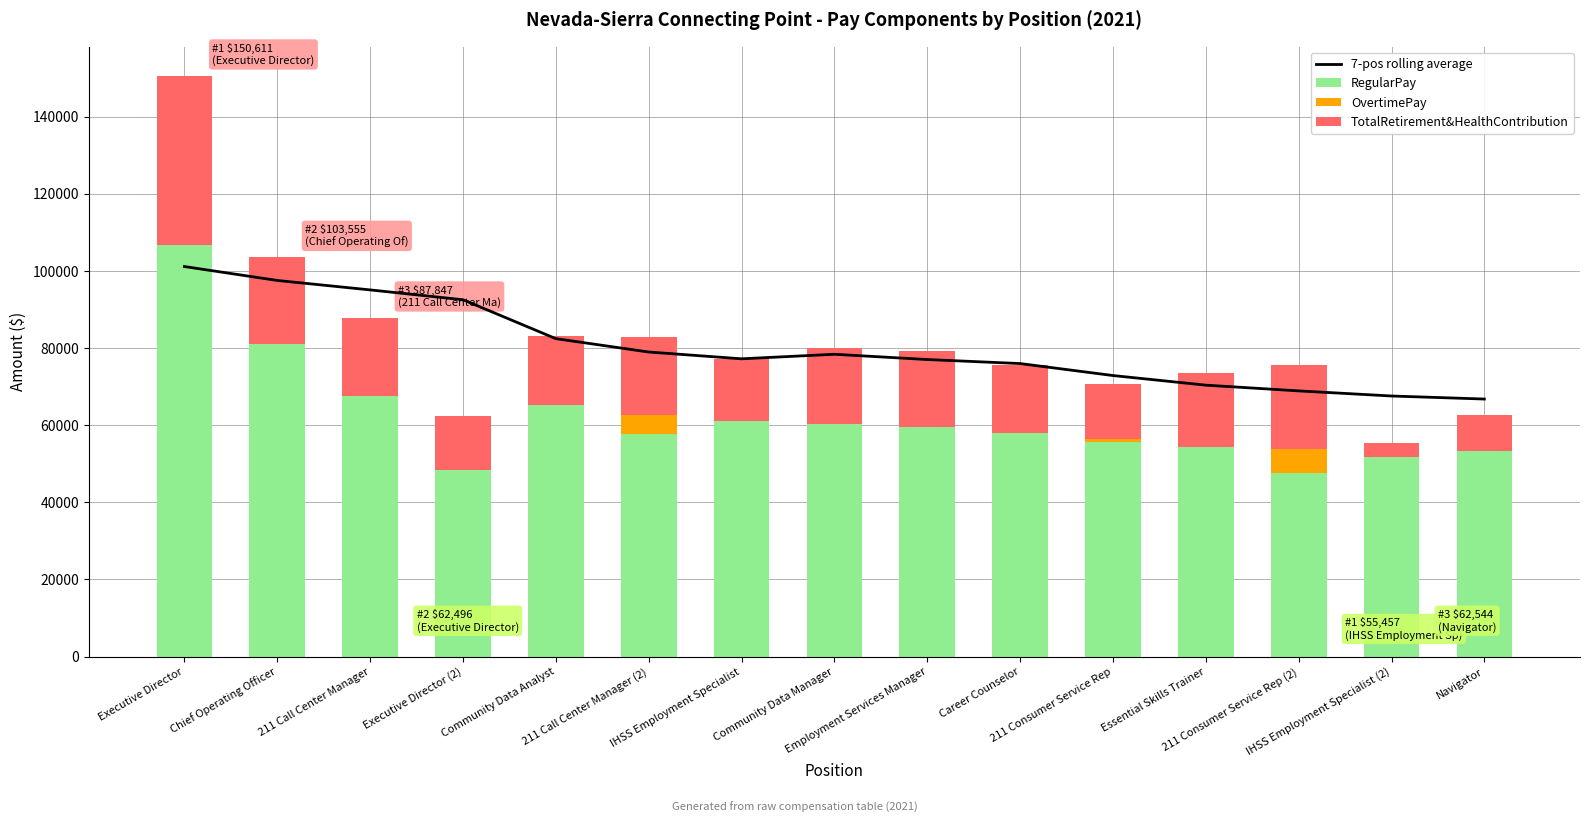

Which category has the highest value in the TotalRetirement&HealthContribution series?

Executive Director